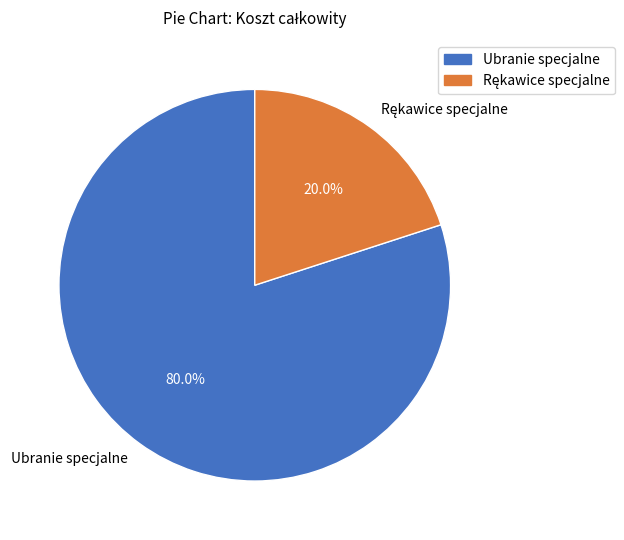

What is the majority slice?

Ubranie specjalne